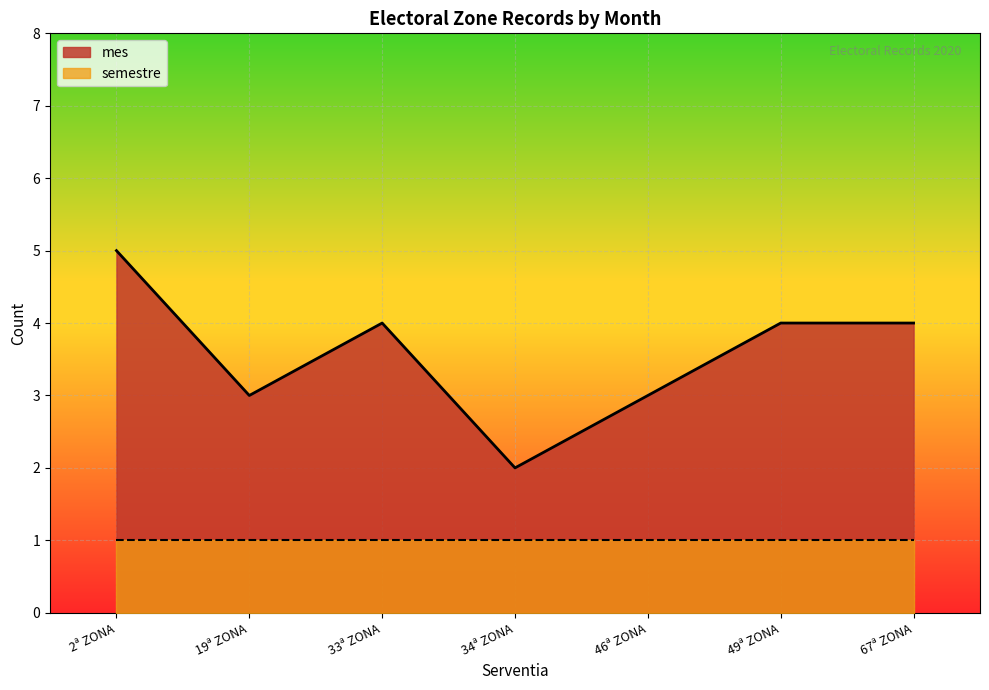

What is the approximate value of mes at 19 ª ZONA ELEITORAL?

3